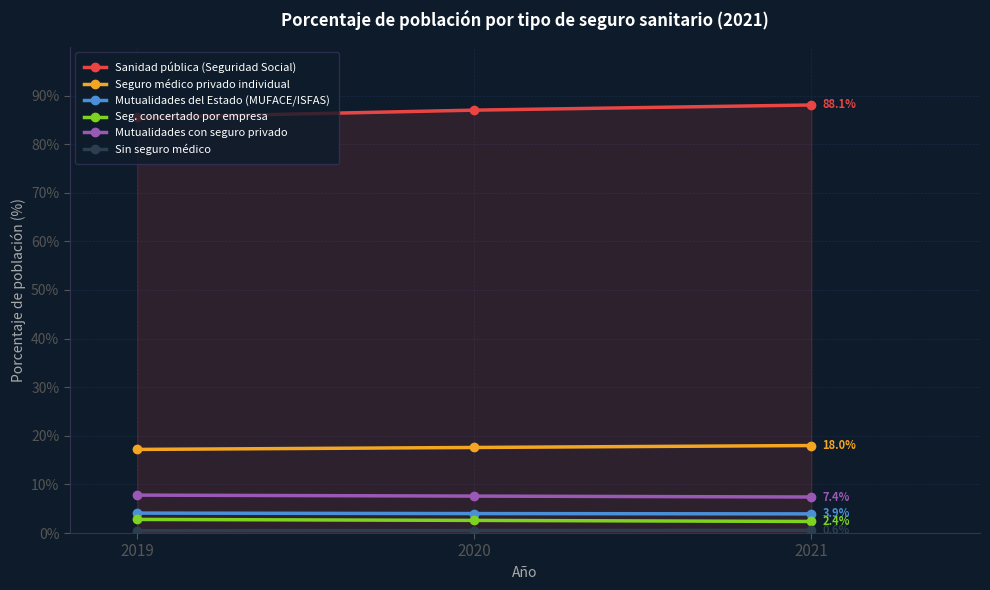

Read the Sanidad pública (Seguridad Social) value at 2019.

85.5